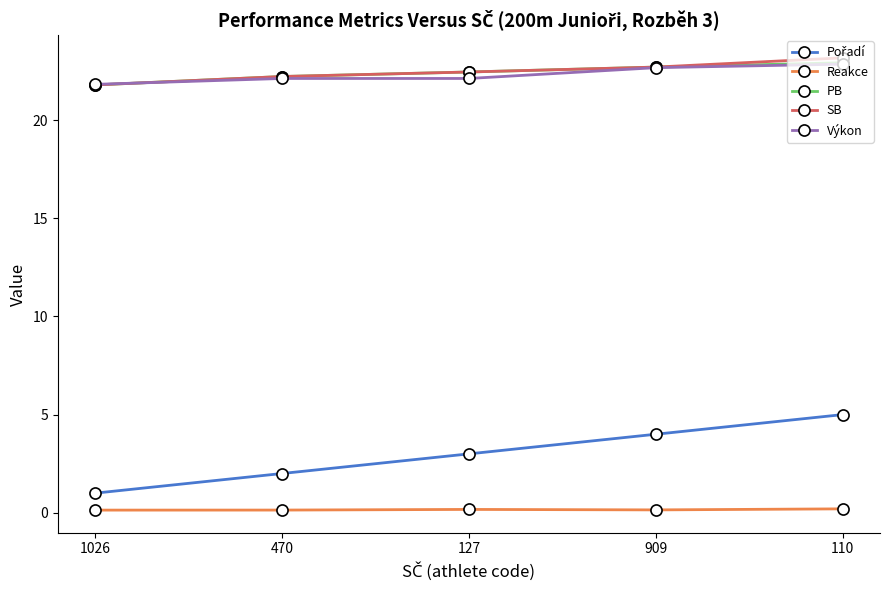

True or false: PB has a value of 33.5 at 470.

False